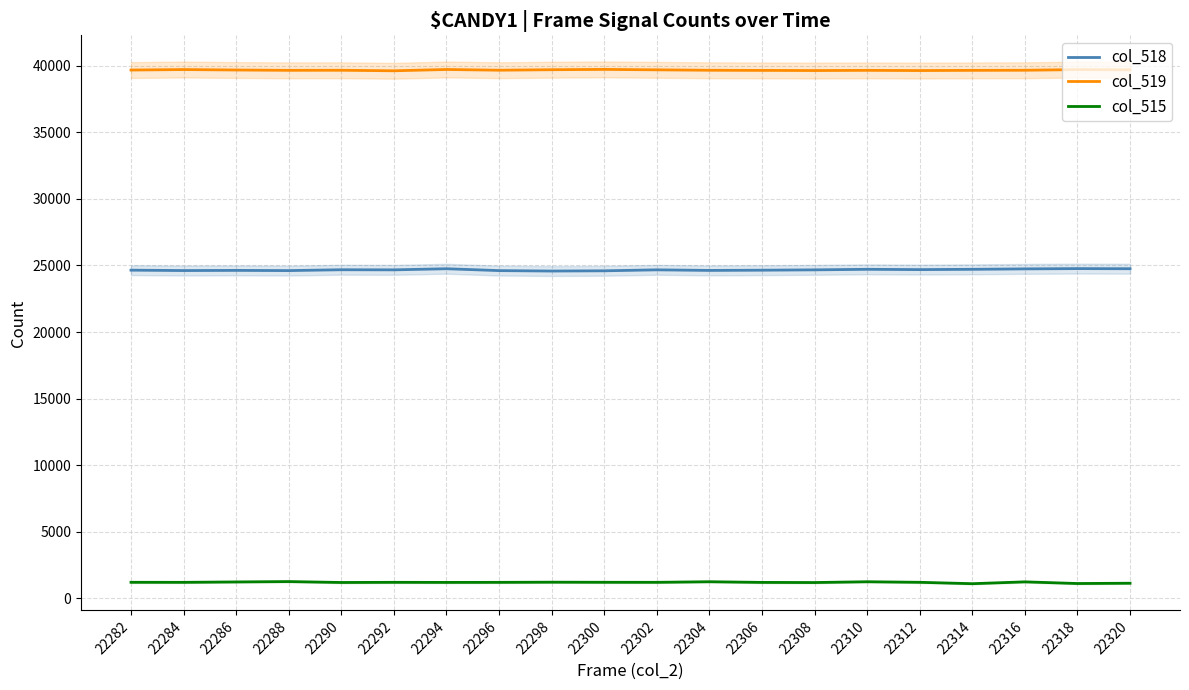

What is the value of the col_515 point at the 19th from the left?

1121